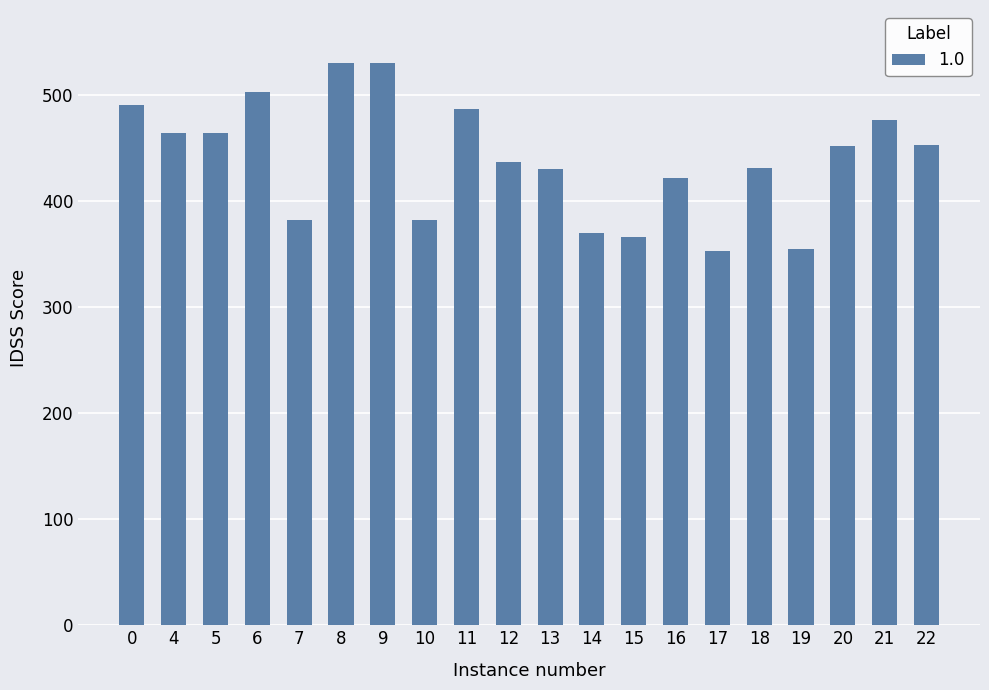

Are the bars grouped side by side (vs. stacked)?

No